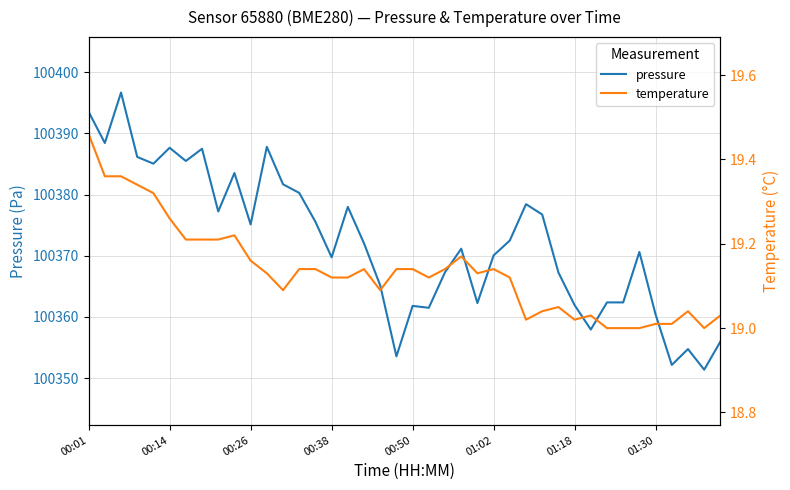

Reading left to right, what are all the values shown in this chart?

pressure: 100393.5	100388.4	100396.7	100386.2	100385.1	100387.7	100385.5	100387.5	100377.2	100383.5	100375.1	100387.8	100381.7	100380.3	100375.6	100369.8	100378.0	100372.0	100365.2	100353.6	100361.8	100361.5	100367.3	100371.2	100362.3	100370.1	100372.5	100378.4	100376.8	100367.3	100361.9	100357.9	100362.4	100362.4	100370.6	100360.4	100352.2	100354.8	100351.4	100356.0
temperature: 19.5	19.4	19.4	19.3	19.3	19.3	19.2	19.2	19.2	19.2	19.2	19.1	19.1	19.1	19.1	19.1	19.1	19.1	19.1	19.1	19.1	19.1	19.1	19.2	19.1	19.1	19.1	19.0	19.0	19.1	19.0	19.0	19.0	19.0	19.0	19.0	19.0	19.0	19.0	19.0